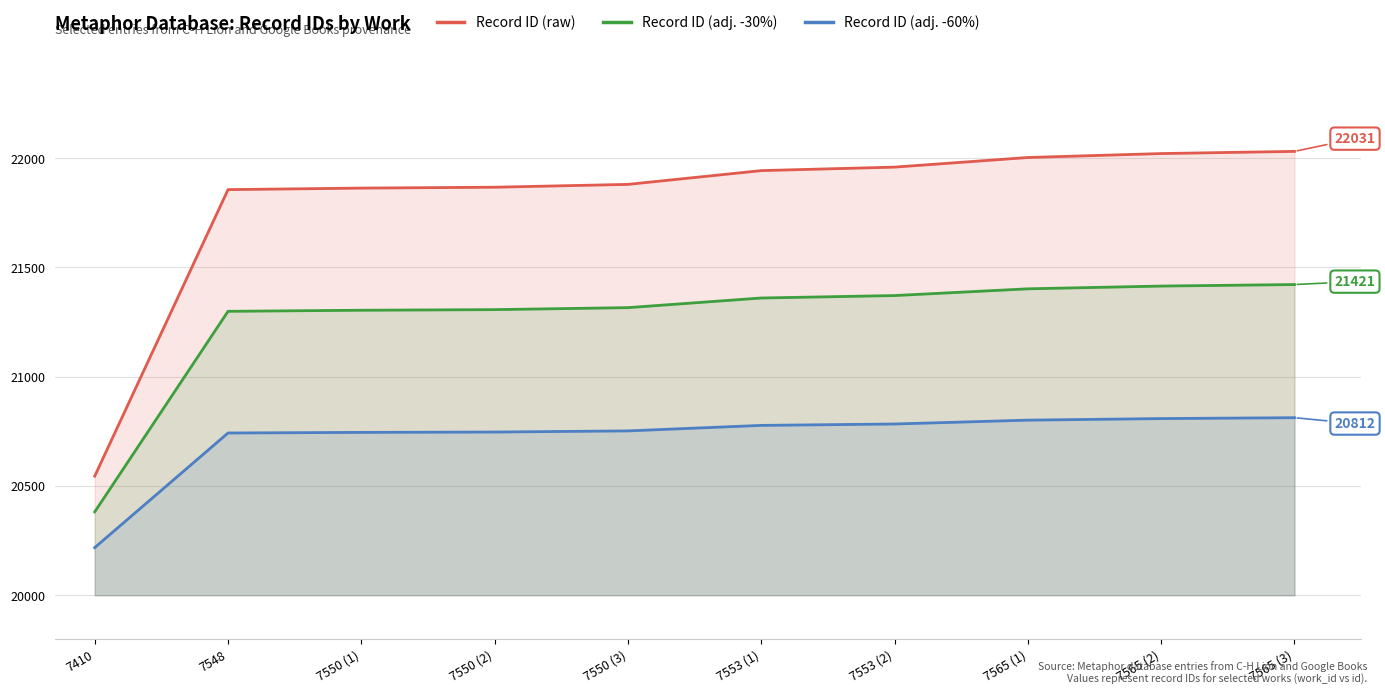

What is the total value across all series at 7548?

63897.6